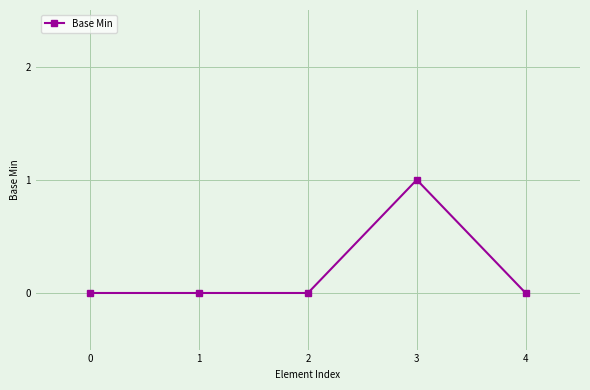

The chart shows a value of 1 at 3. True or false?

True